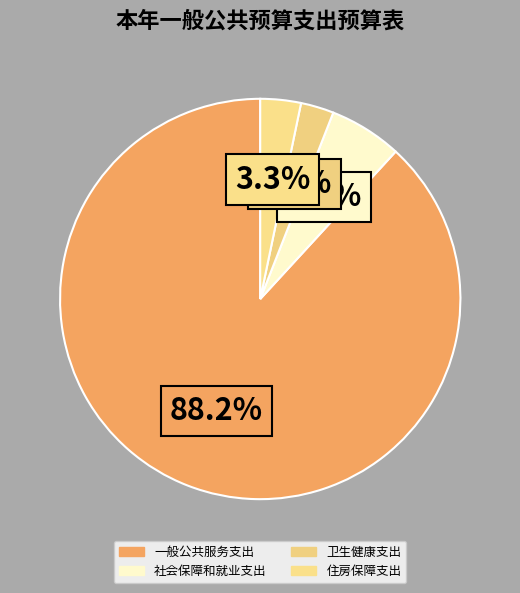

How many slices are in this pie chart?

4